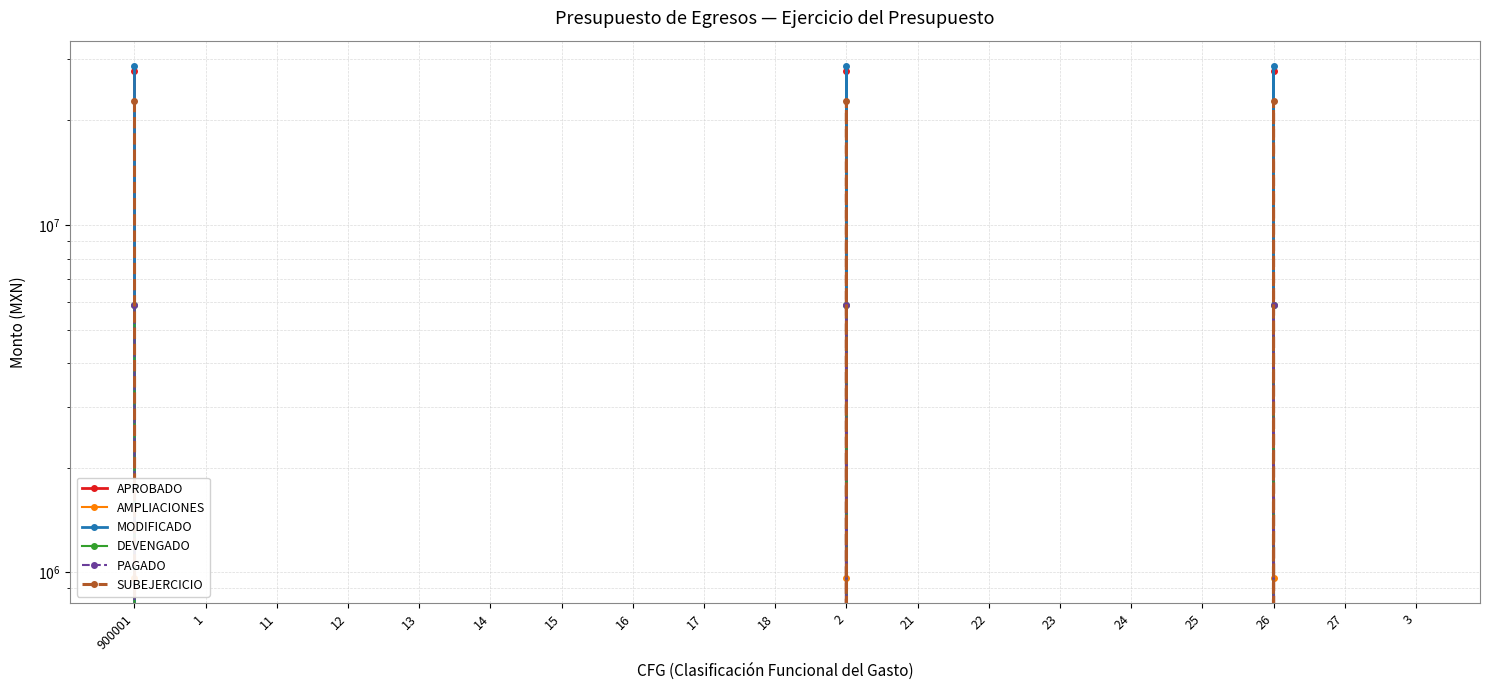

Does the chart have visible grid lines?

Yes